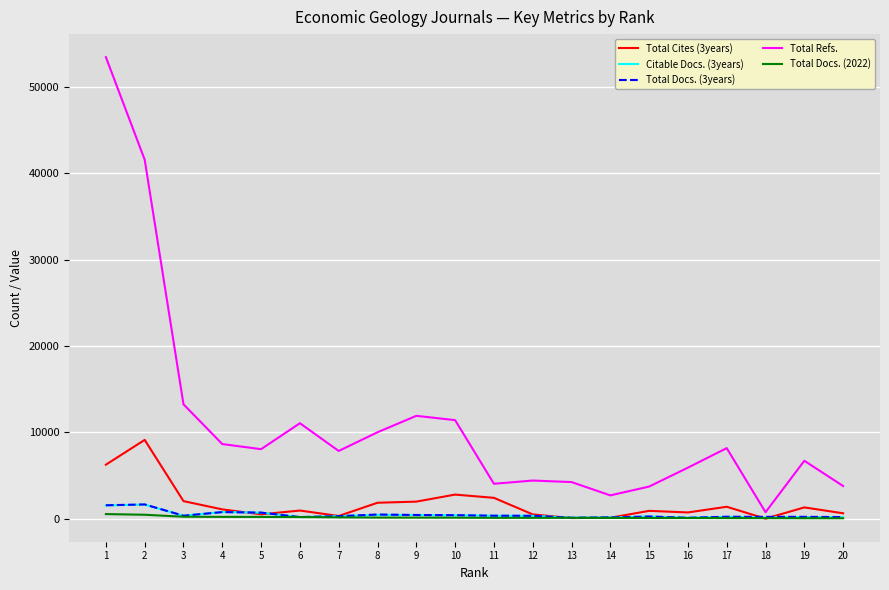

Which series has the widest spread of values?

Total Refs.